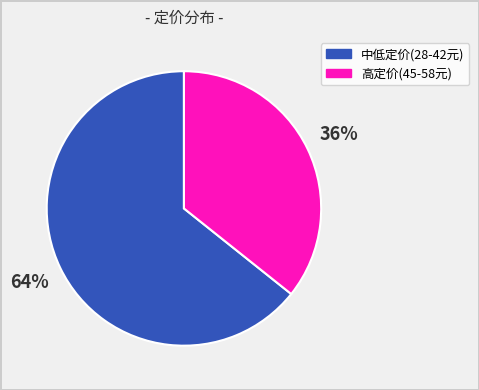

Which category has the smallest portion of the pie?

高定价(45-58元)